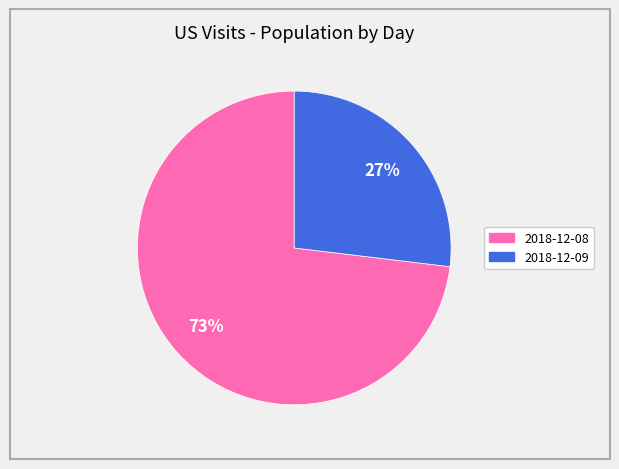

Between 2018-12-09 and 2018-12-08, which is larger?

2018-12-08